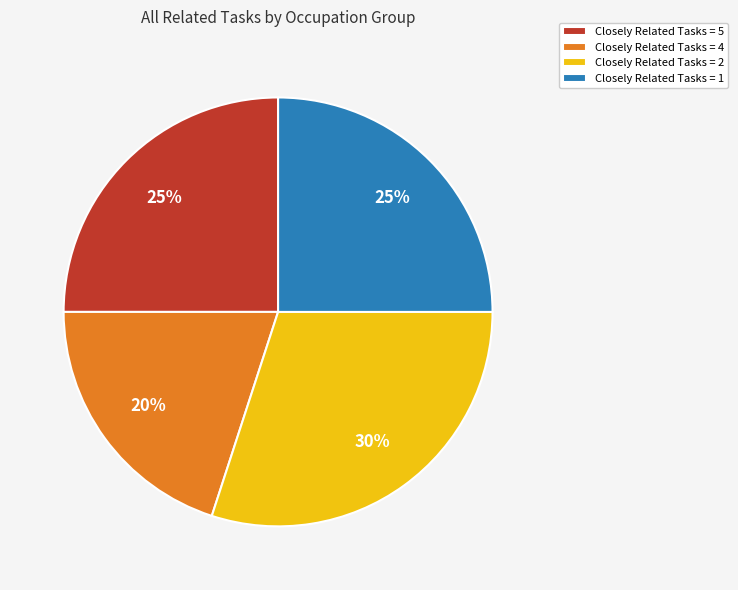

Approximately how many times larger is the value at Closely Related Tasks = 5 compared to Closely Related Tasks = 4?

1.2